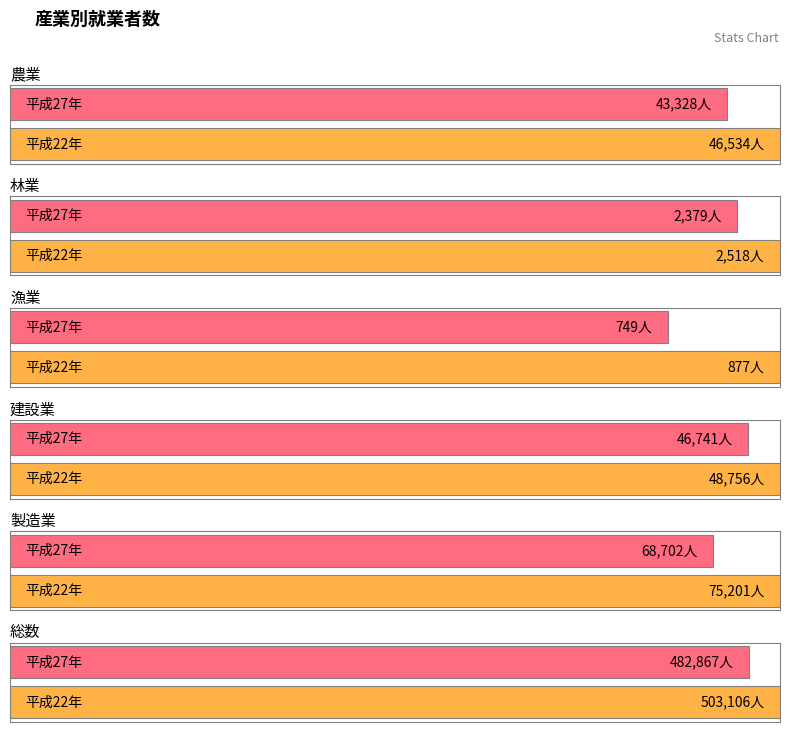

Reading left to right, extract all data points from this chart.

農業: 46534	43328
林業: 2518	2379
漁業: 877	749
建設業: 48756	46741
製造業: 75201	68702
総数: 503106	482867